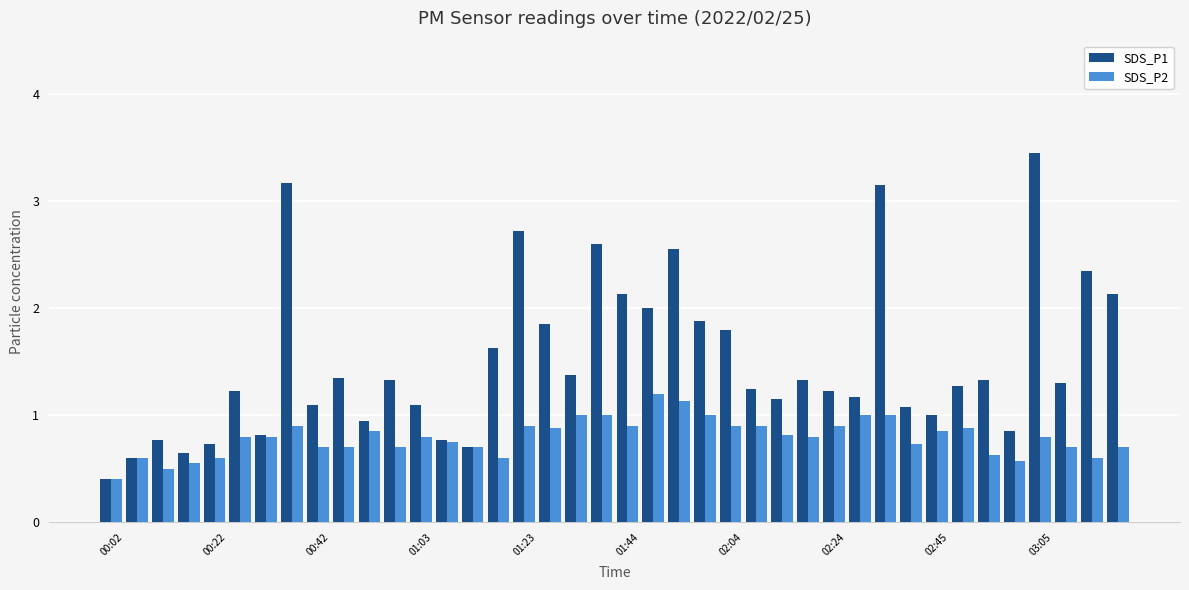

How many bars are there in each group?

2